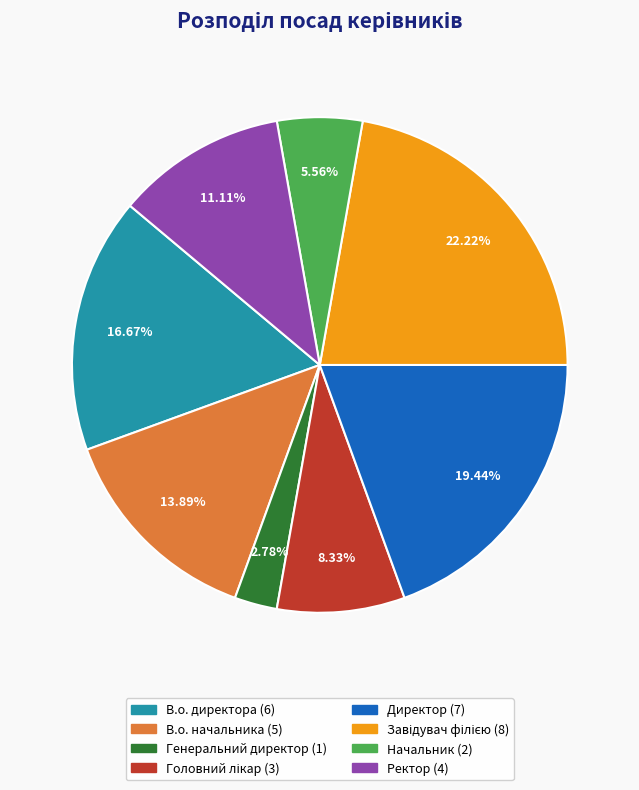

Is В.о. начальника the majority of the pie?

No